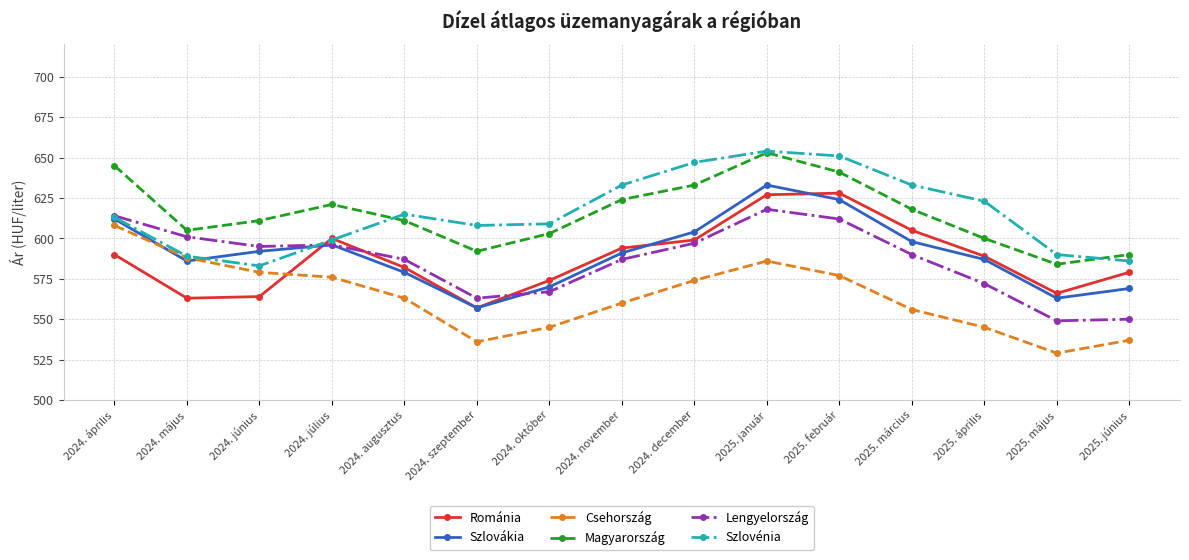

Between 2024. április and 2024. augusztus, which series saw the biggest shift?

Csehország